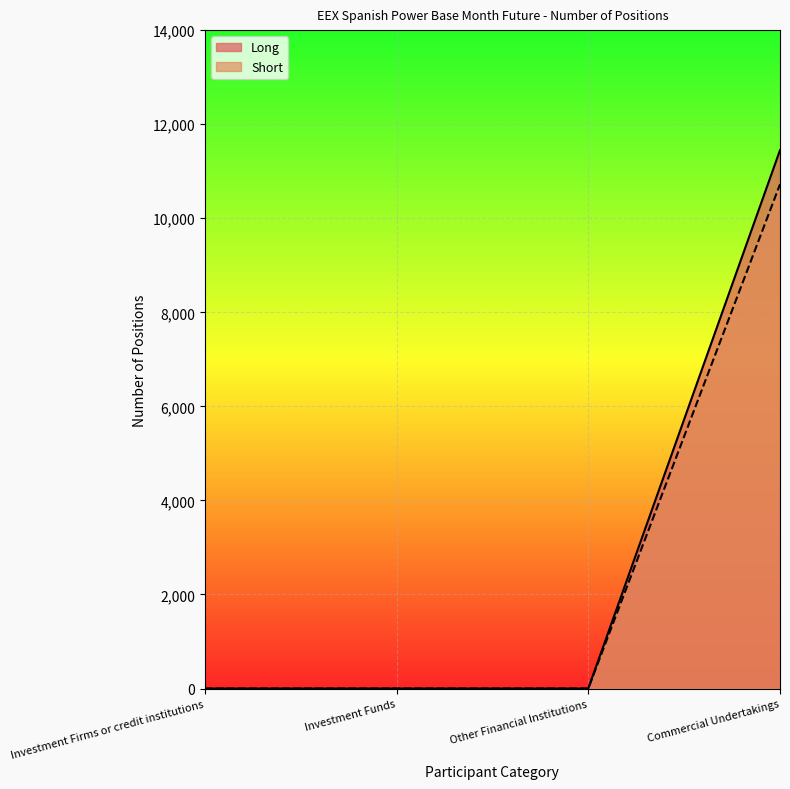

What is the value of the Long point at the 4th from the left?

11447